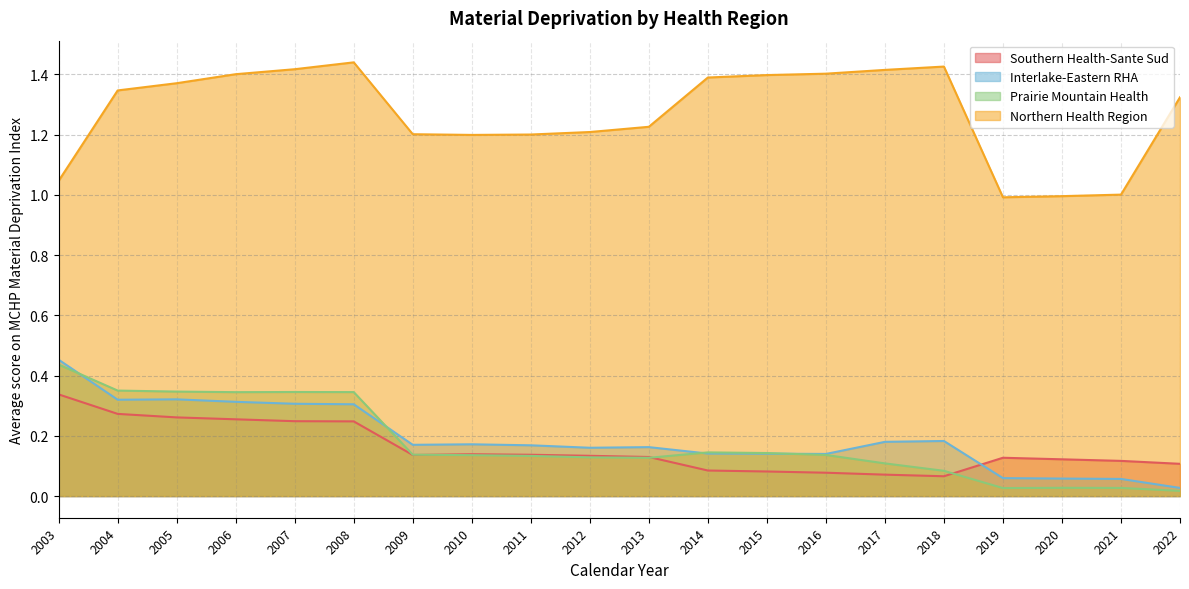

Reading left to right, transcribe all the data shown in this chart.

Southern Health-Sante Sud: 2003=0.3	2004=0.3	2005=0.3	2006=0.3	2007=0.2	2008=0.2	2009=0.1	2010=0.1	2011=0.1	2012=0.1	2013=0.1	2014=0.1	2015=0.1	2016=0.1	2017=0.1	2018=0.1	2019=0.1	2020=0.1	2021=0.1	2022=0.1
Interlake-Eastern RHA: 2003=0.5	2004=0.3	2005=0.3	2006=0.3	2007=0.3	2008=0.3	2009=0.2	2010=0.2	2011=0.2	2012=0.2	2013=0.2	2014=0.1	2015=0.1	2016=0.1	2017=0.2	2018=0.2	2019=0.1	2020=0.1	2021=0.1	2022=0.0
Prairie Mountain Health: 2003=0.4	2004=0.4	2005=0.3	2006=0.3	2007=0.3	2008=0.3	2009=0.1	2010=0.1	2011=0.1	2012=0.1	2013=0.1	2014=0.1	2015=0.1	2016=0.1	2017=0.1	2018=0.1	2019=0.0	2020=0.0	2021=0.0	2022=0.0
Northern Health Region: 2003=1.0	2004=1.3	2005=1.4	2006=1.4	2007=1.4	2008=1.4	2009=1.2	2010=1.2	2011=1.2	2012=1.2	2013=1.2	2014=1.4	2015=1.4	2016=1.4	2017=1.4	2018=1.4	2019=1.0	2020=1.0	2021=1.0	2022=1.3